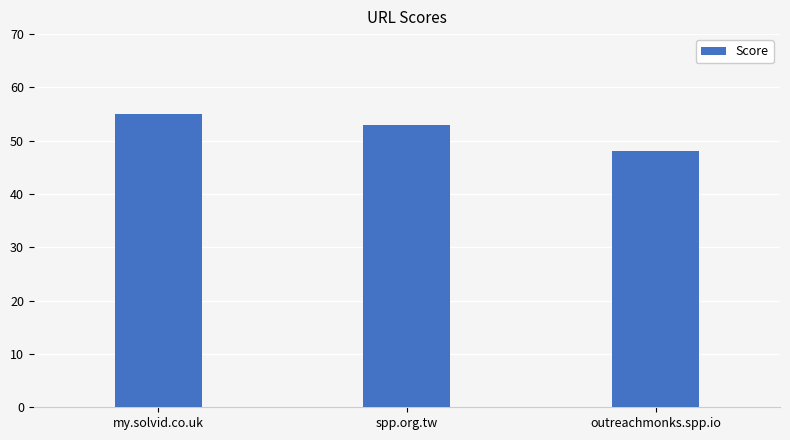

List the labels in order of value, smallest first.

outreachmonks.spp.io, spp.org.tw, my.solvid.co.uk